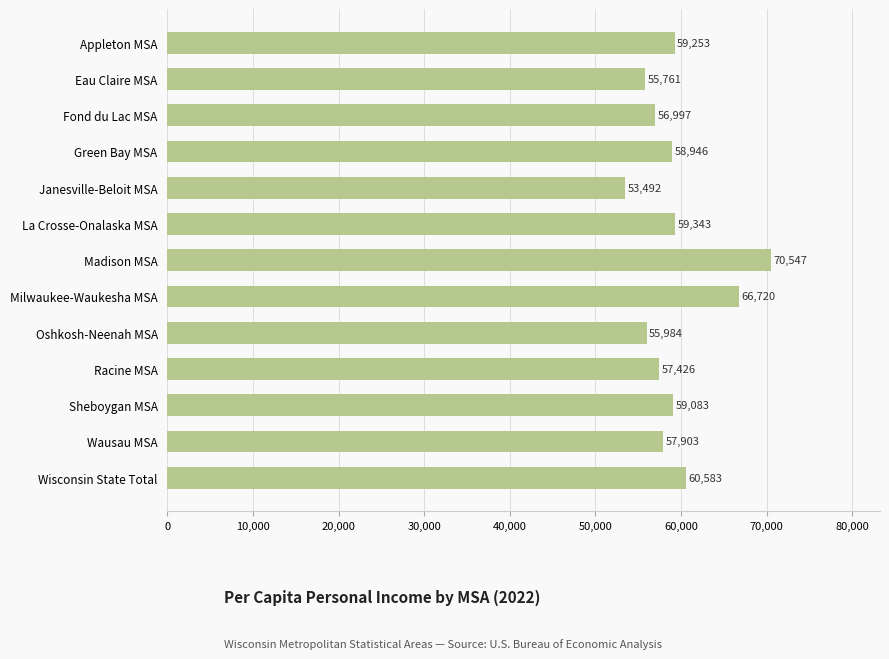

What is the maximum value shown in the chart?

70547.1